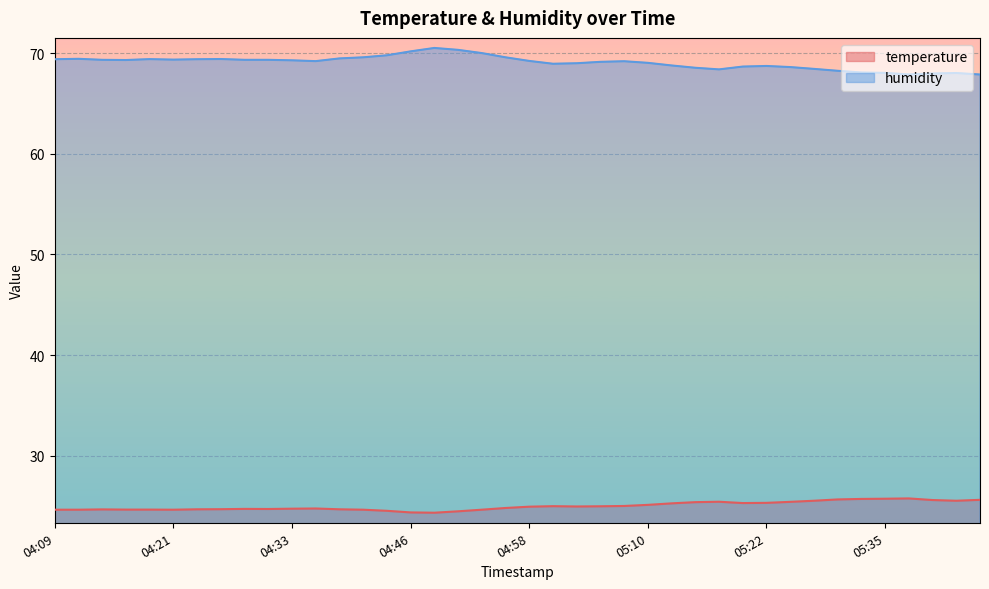

True or false: temperature and humidity cross at least once.

False